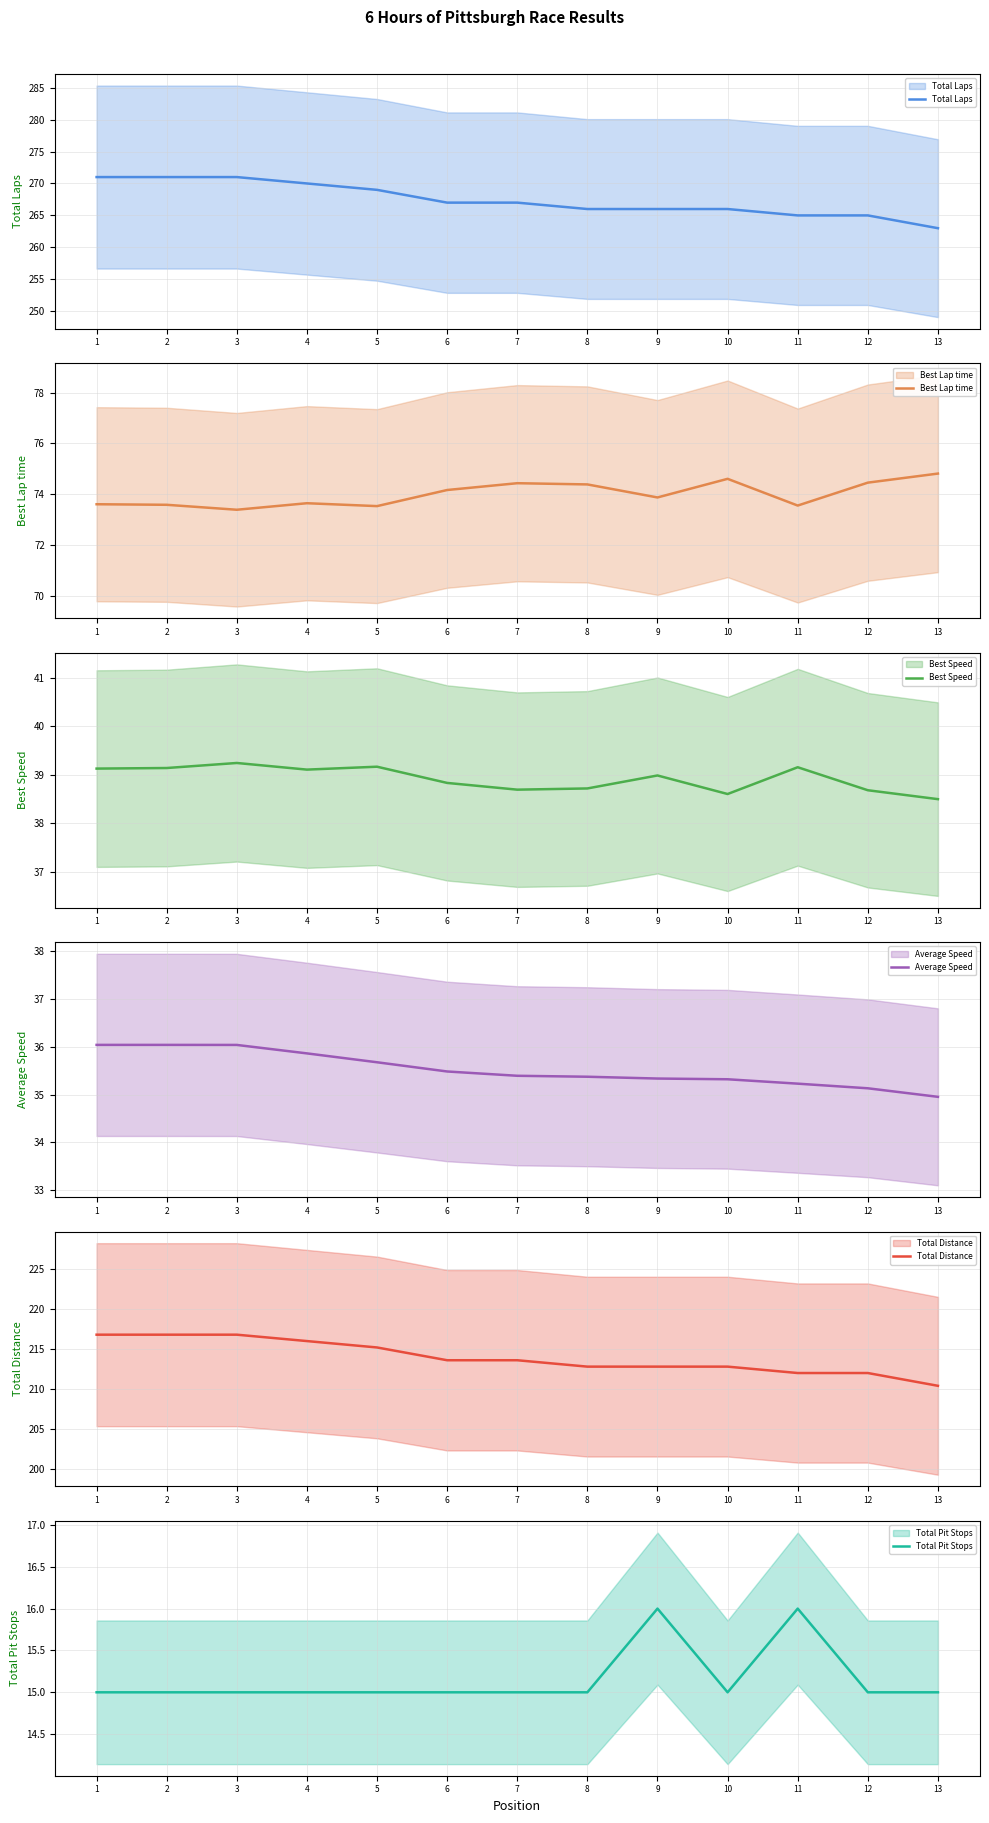

True or false: Total Distance and Best Speed cross at least once.

False